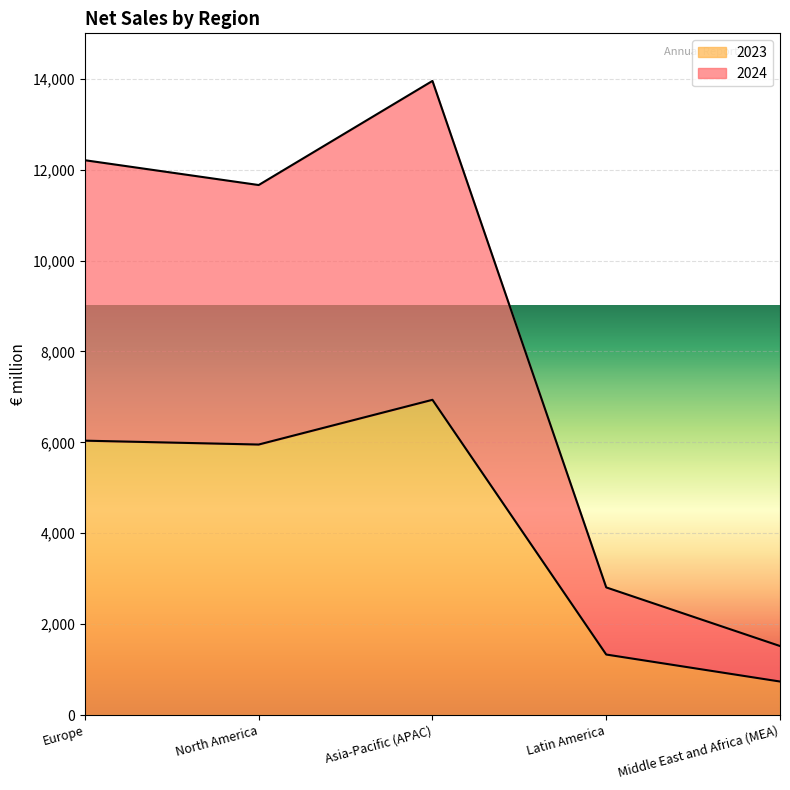

Between North America and Latin America, which is larger?

North America